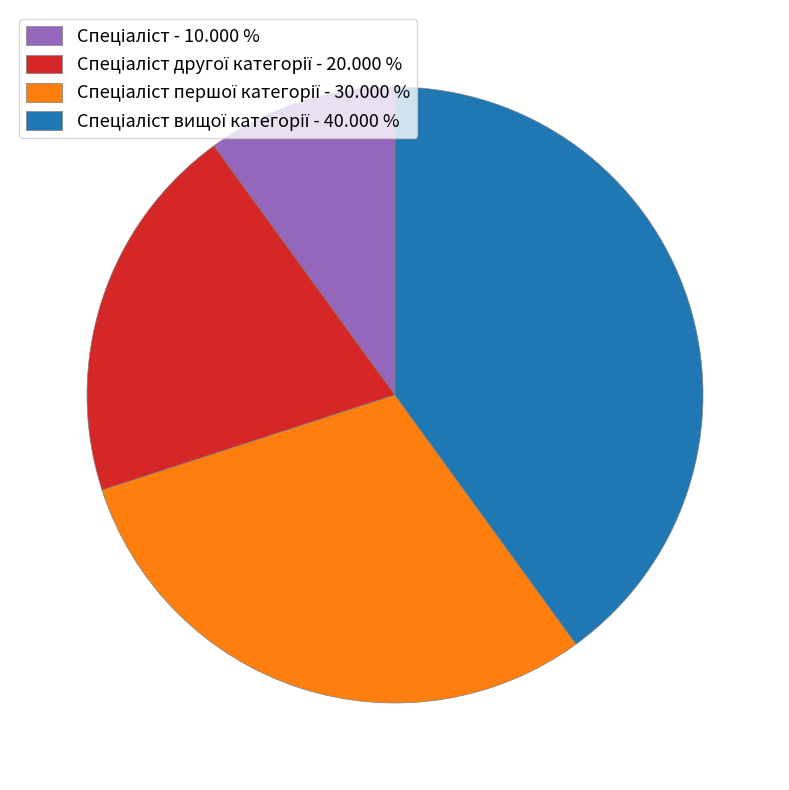

Is there a majority slice in this chart?

No